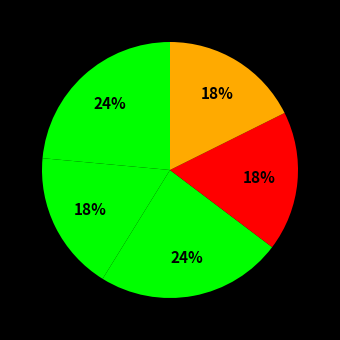

Count the number of slices in the pie.

5